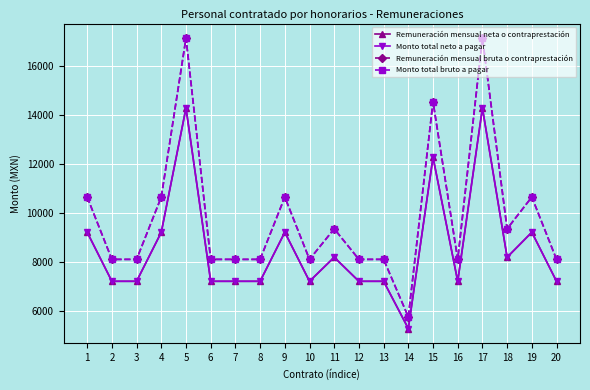

The Monto total neto a pagar series shows 16453.8 at 19. True or false?

False